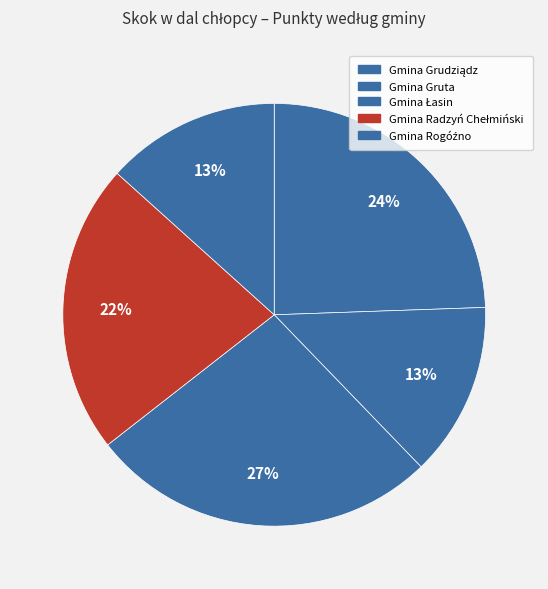

Does any single category account for the majority?

No